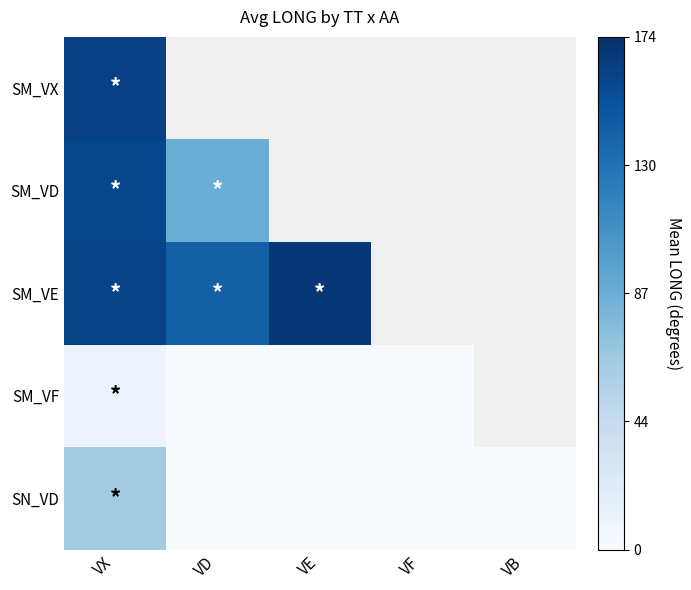

Which category has the highest value in the SN_VD series?

VX